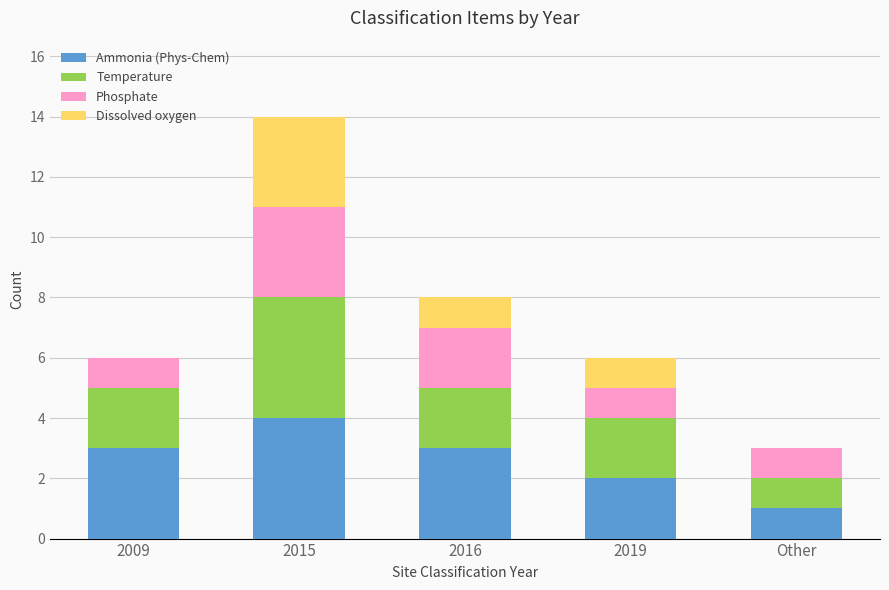

What are all the series names shown in the legend?

Ammonia (Phys-Chem), Temperature, Phosphate, Dissolved oxygen